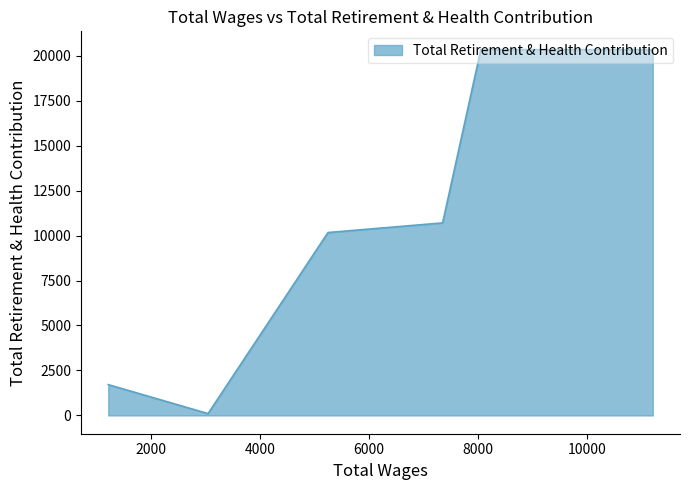

True or false: the data shows 10705 at 7350.

True